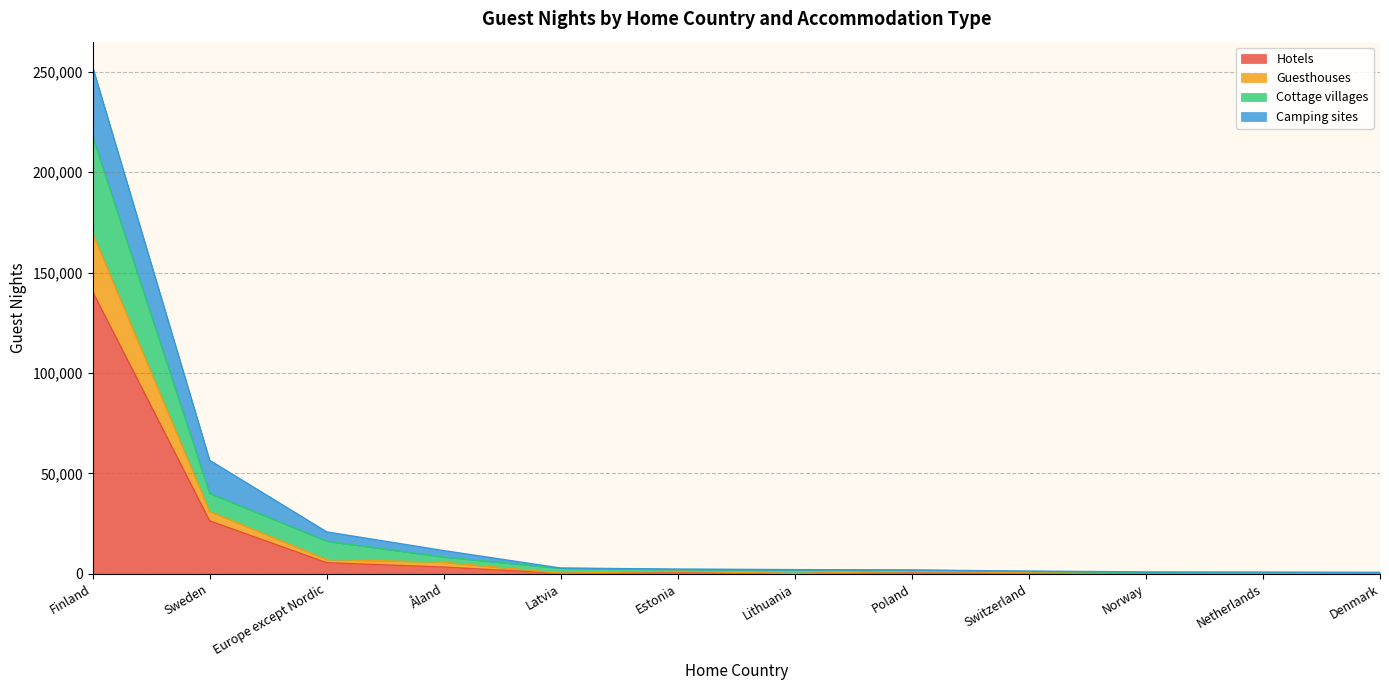

At which category is the sum across all series the highest?

Finland